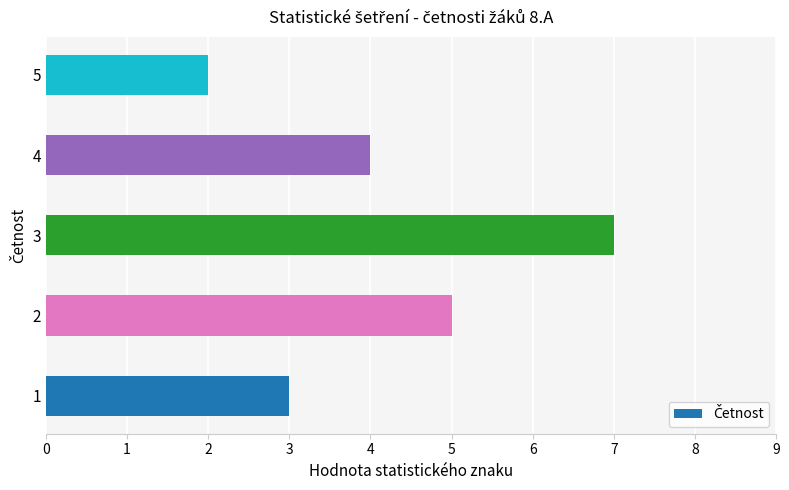

What is the difference between the second highest and second lowest values?

2